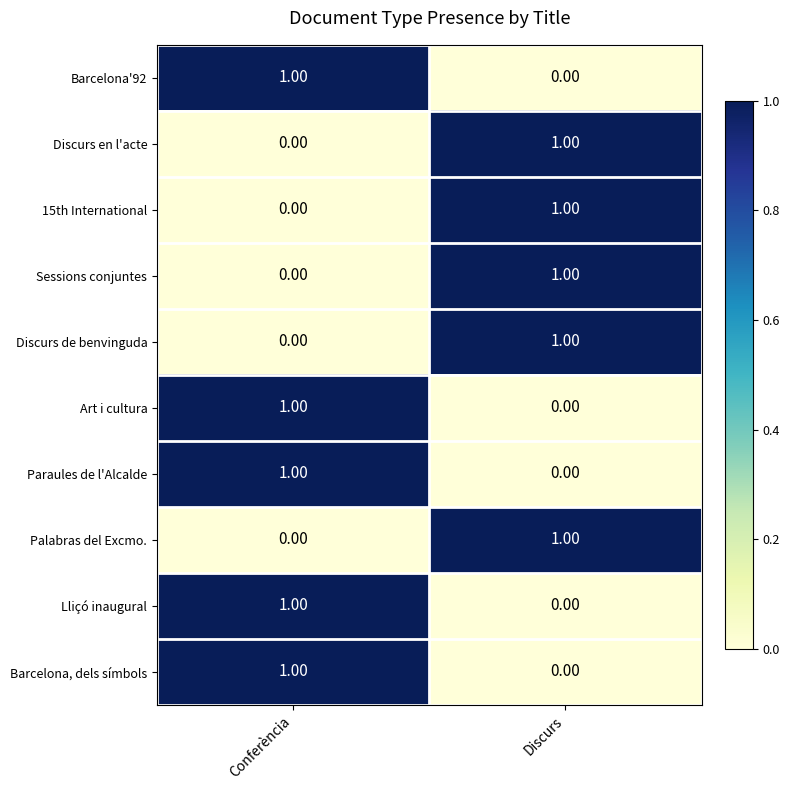

Is the value of 15th International at Discurs greater than the value of Lliçó inaugural at Discurs?

Yes